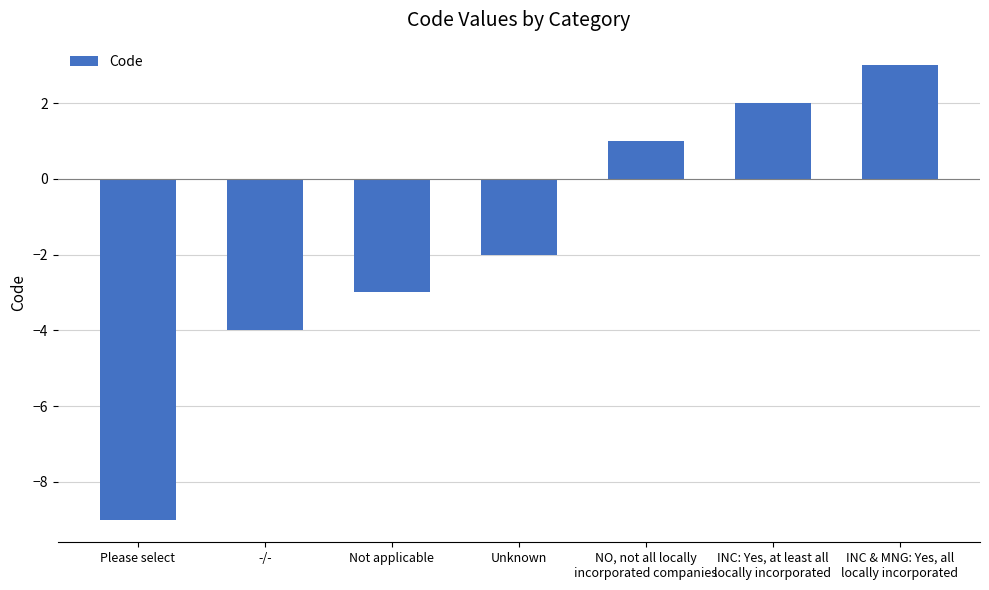

What is the maximum value shown in the chart?

3